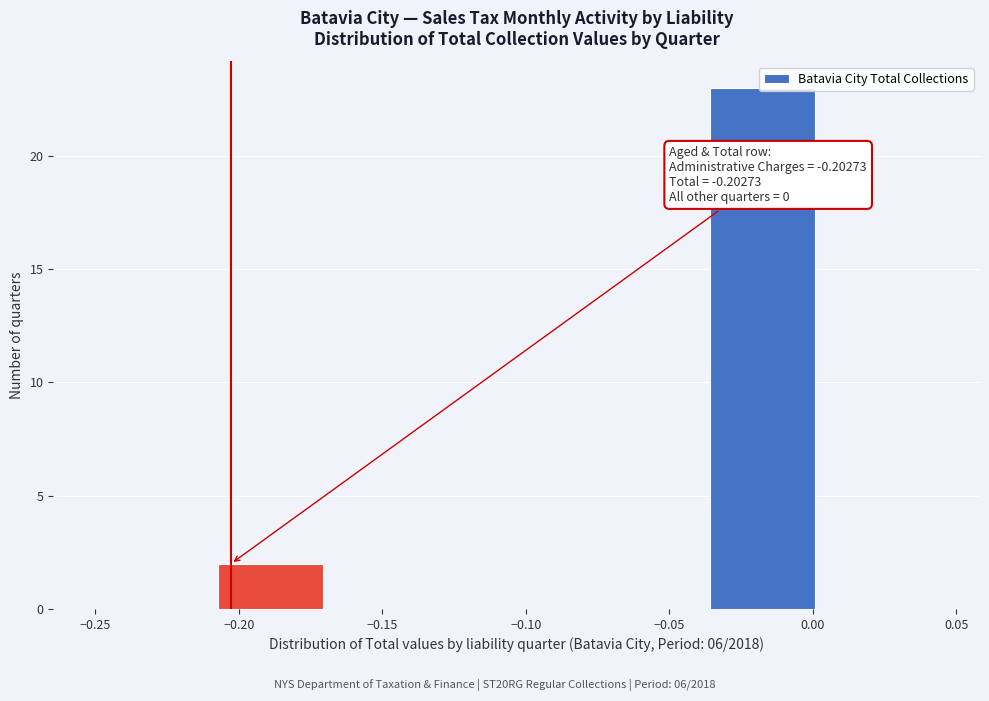

Which range on the x-axis has the tallest bar?

-0.035 to 0.005